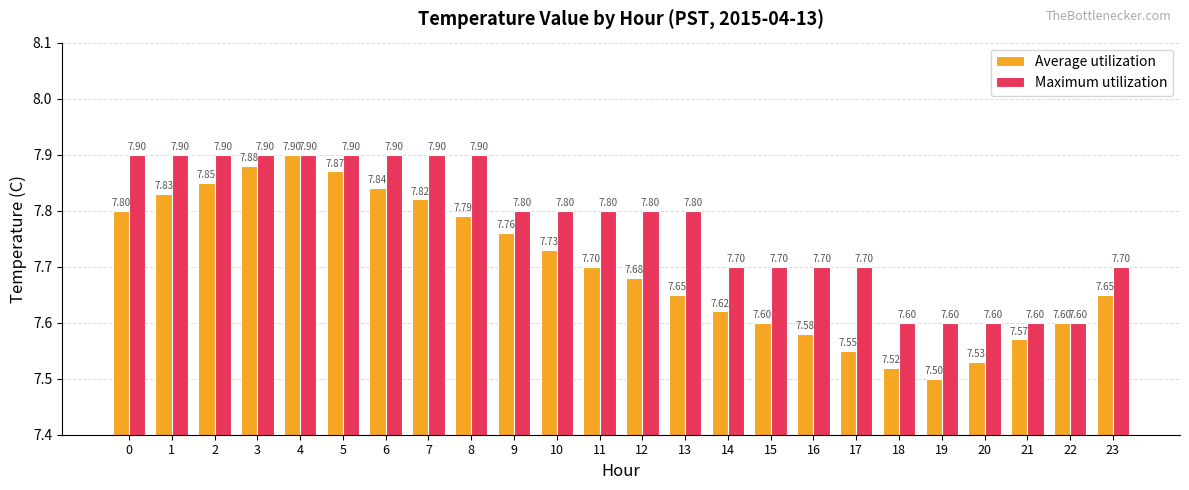

What are all the series names shown in the legend?

Average utilization, Maximum utilization